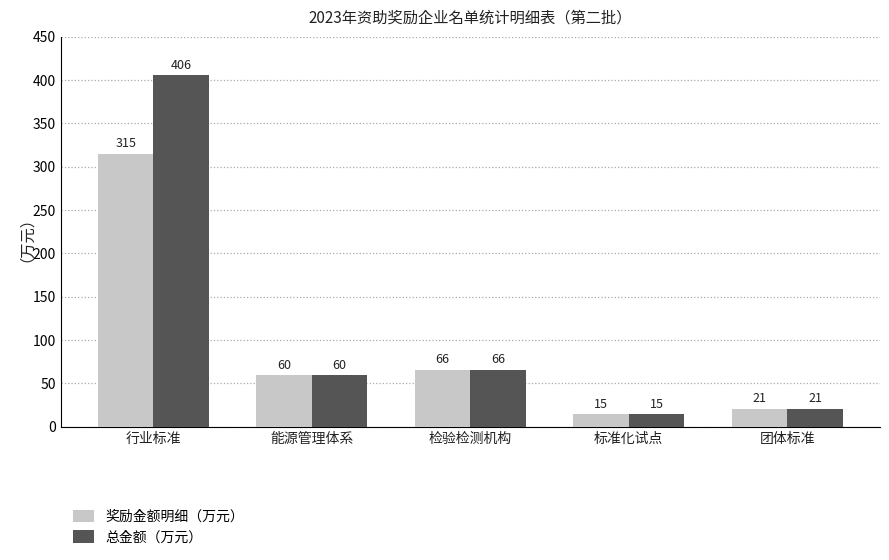

Which category has the highest value across all series?

行业标准